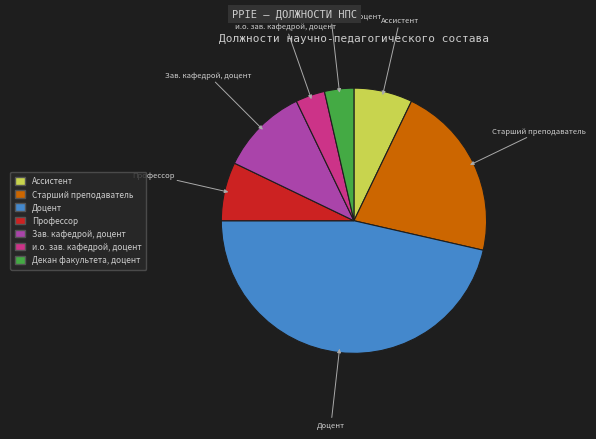

Count the number of slices in the pie.

7